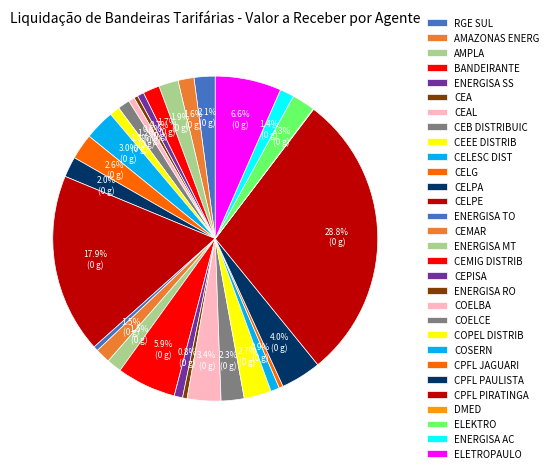

The ENERGISA TO slice represents 6% of the pie. True or false?

False